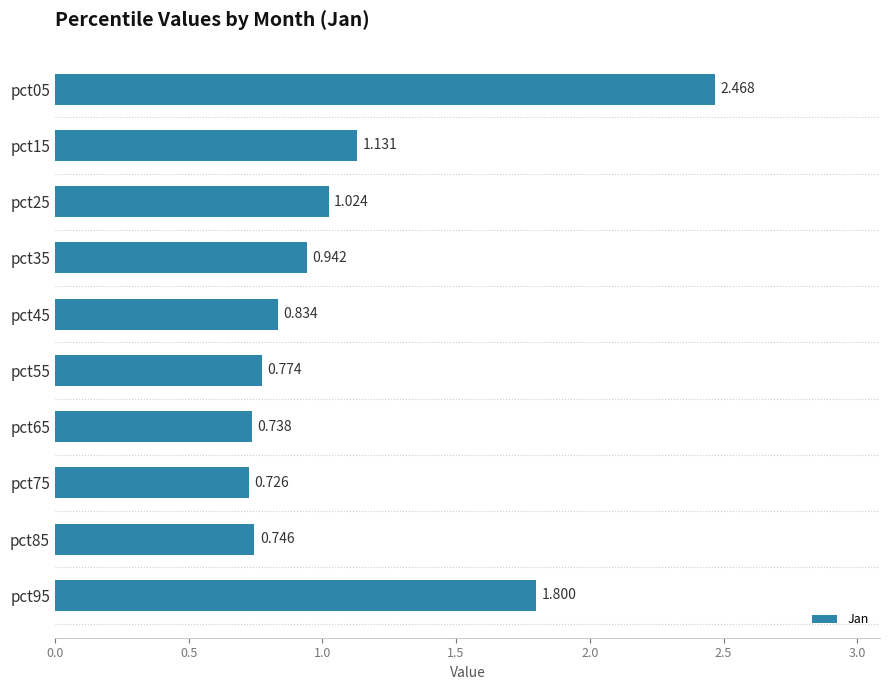

Count the number of categories in the chart.

10